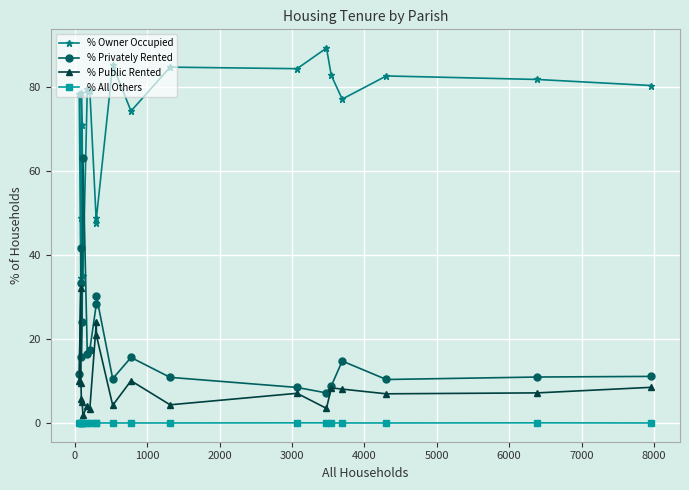

True or false: % All Others has more than 0 interior local peaks.

True